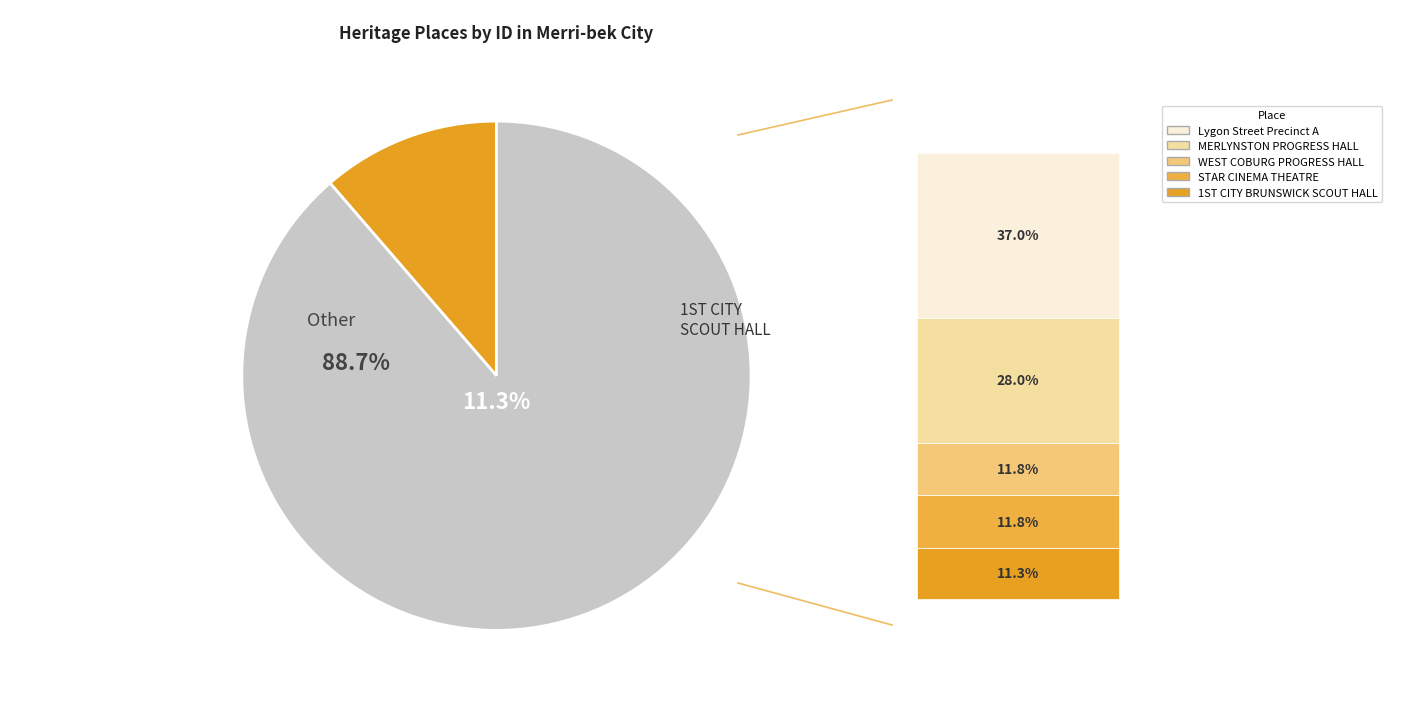

To the nearest percent, what percentage of the pie is MERLYNSTON
PROGRESS HALL (FORMER)?

28%